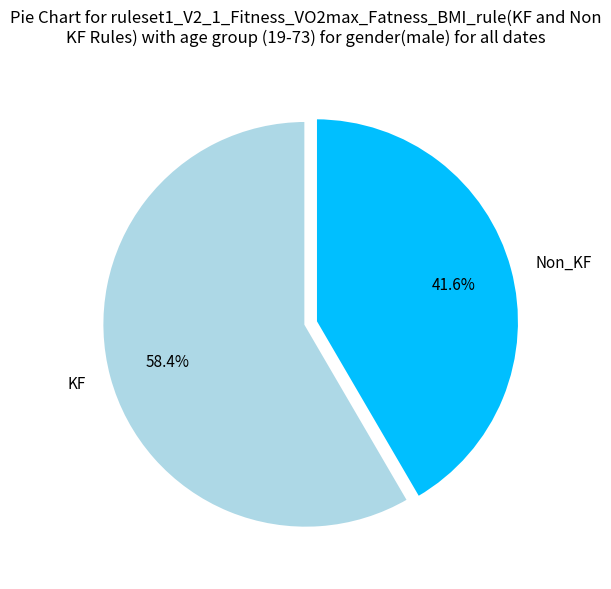

Between Non_KF and KF, which is larger?

KF